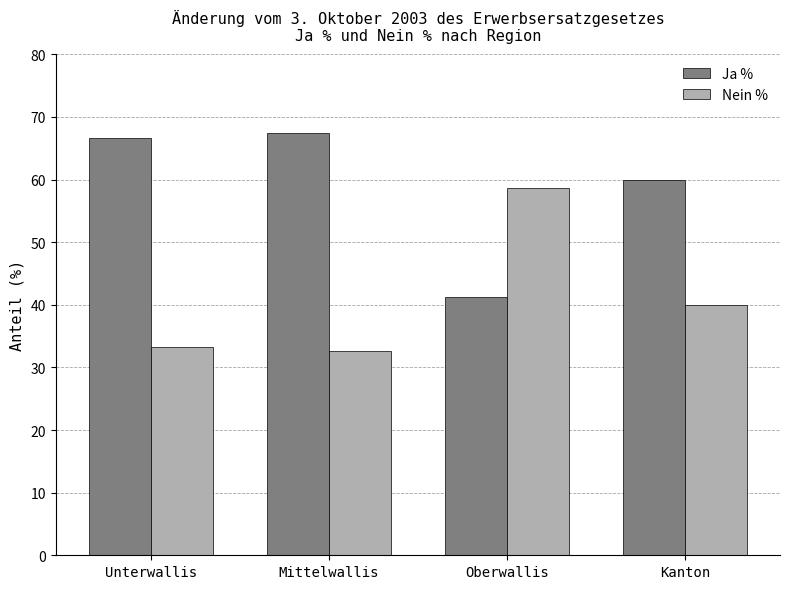

True or false: Nein % has a value of 65.7 at Kanton.

False